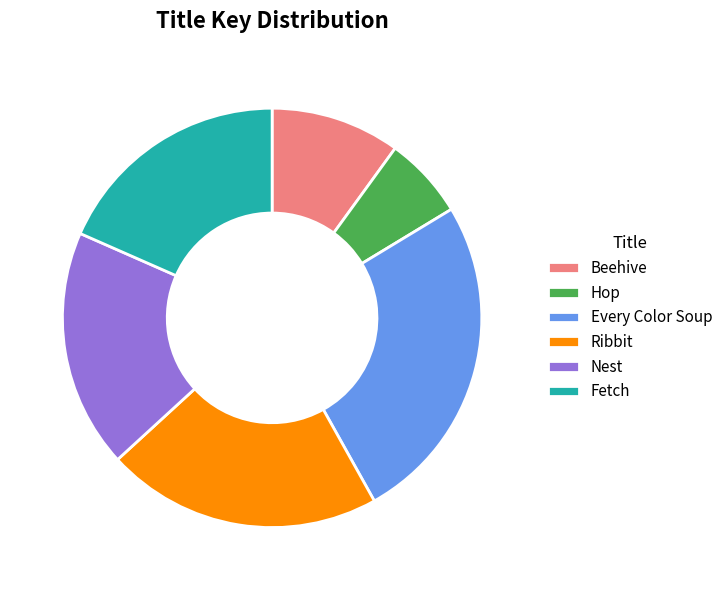

Does Ribbit represent more than half of the total?

No